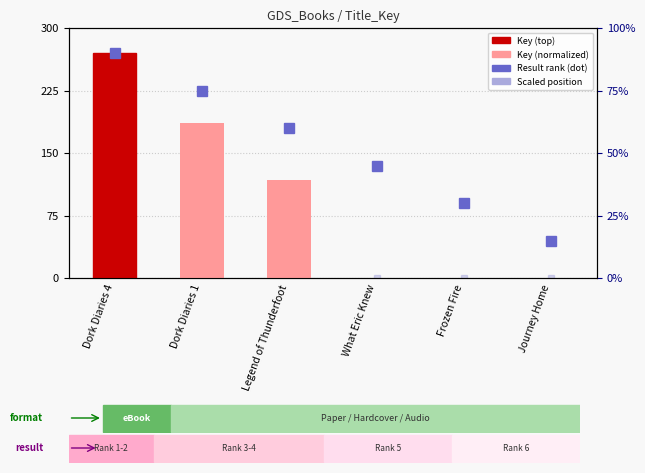

What is the label of the 6th bar from the right?

Dork Diaries 4